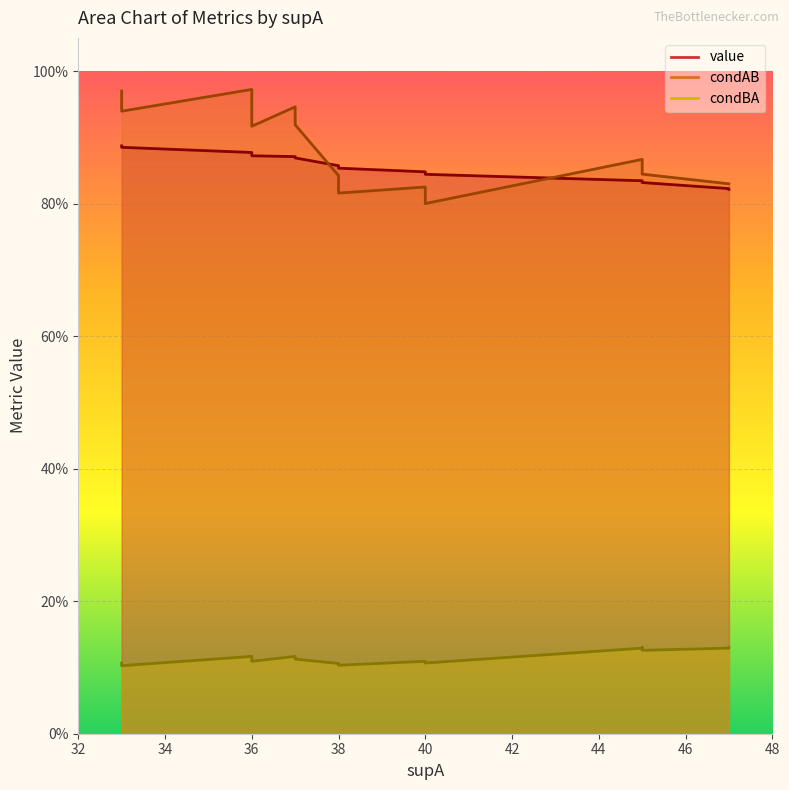

True or false: value and condBA cross at least once.

False